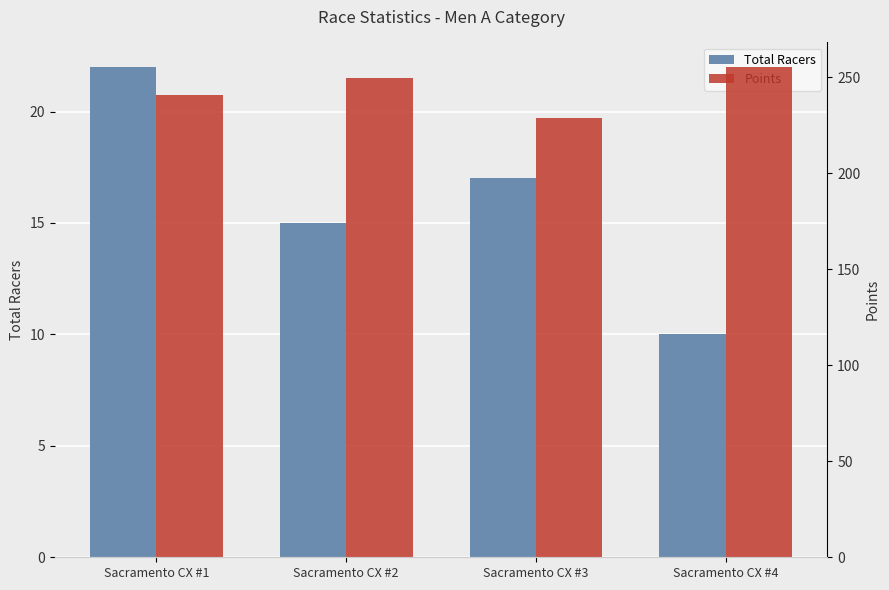

Reading left to right, what are all the values shown in this chart?

Total Racers: Sacramento CX #1=22.0	Sacramento CX #2=15.0	Sacramento CX #3=17.0	Sacramento CX #4=10.0
Points: Sacramento CX #1=240.6	Sacramento CX #2=249.7	Sacramento CX #3=228.6	Sacramento CX #4=255.2